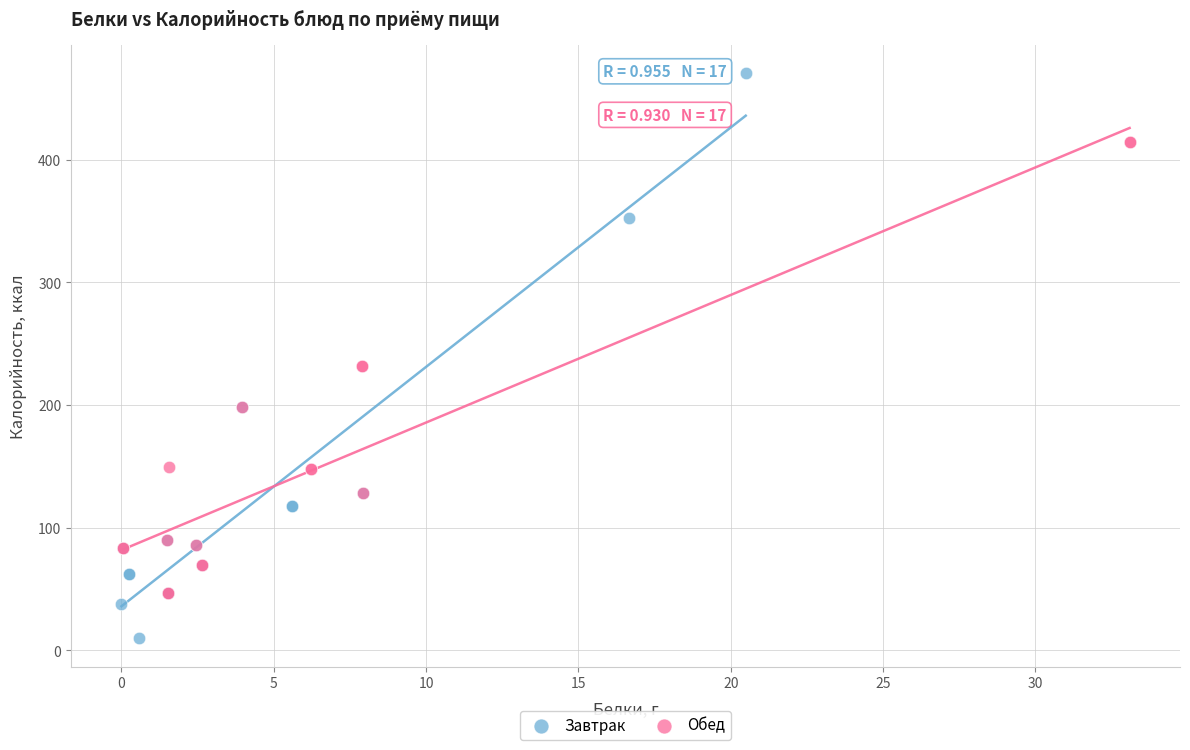

Which series contains the lowest Y value?

Завтрак